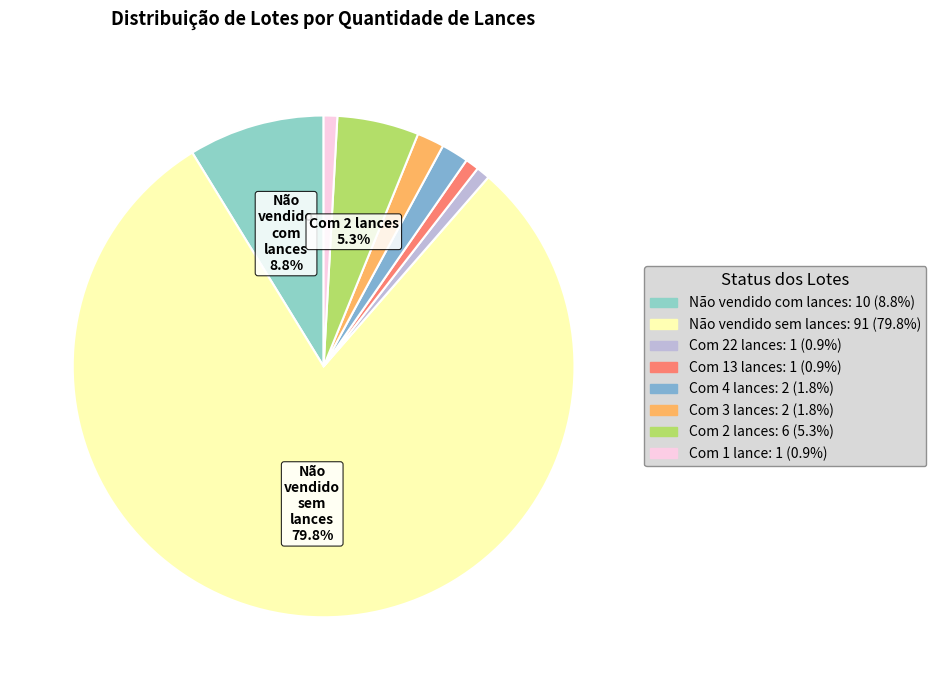

Which category accounts for the majority?

Não vendido sem lances